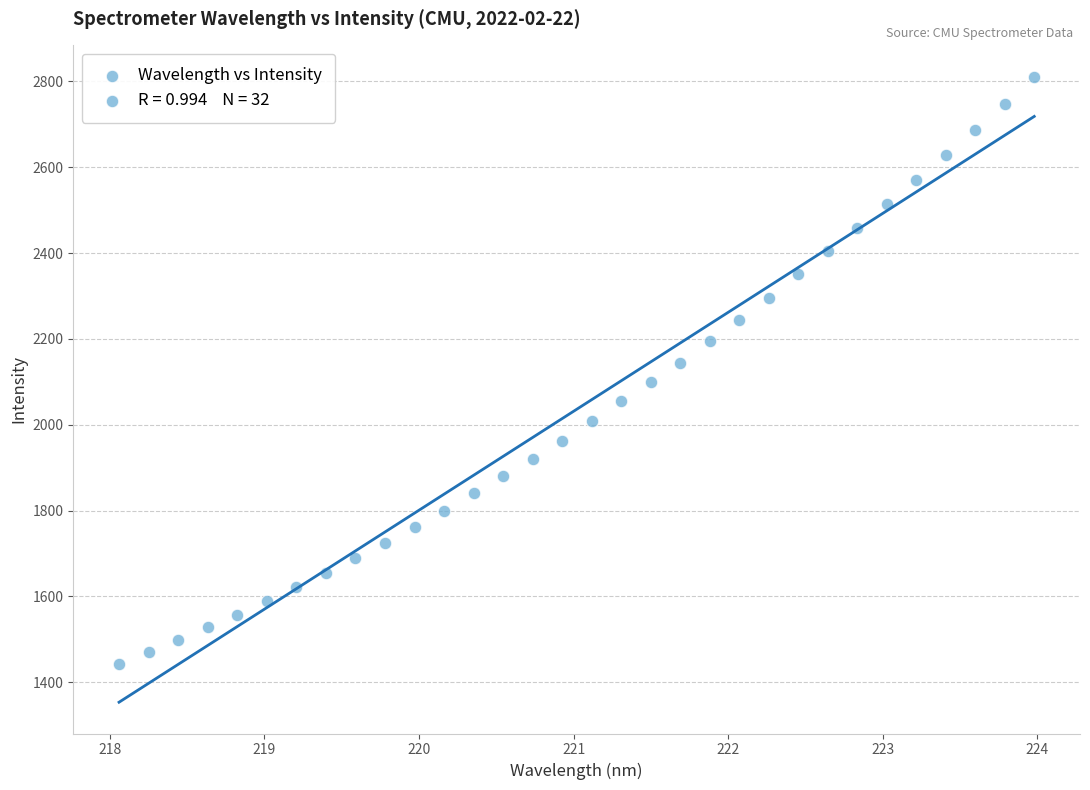

What is the range of Y values (max minus min)?

1367.5